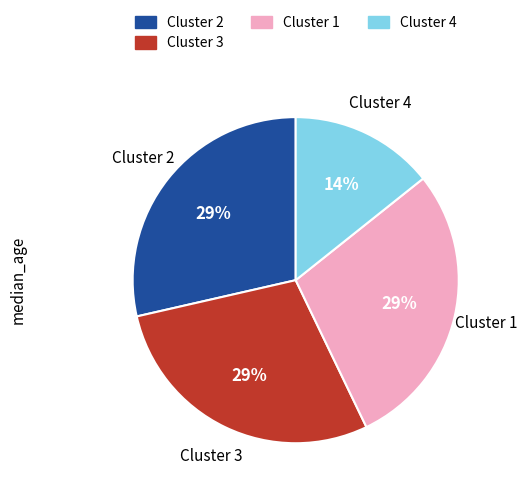

To the nearest percent, what is the combined percentage of Cluster 4 and Cluster 2?

43%